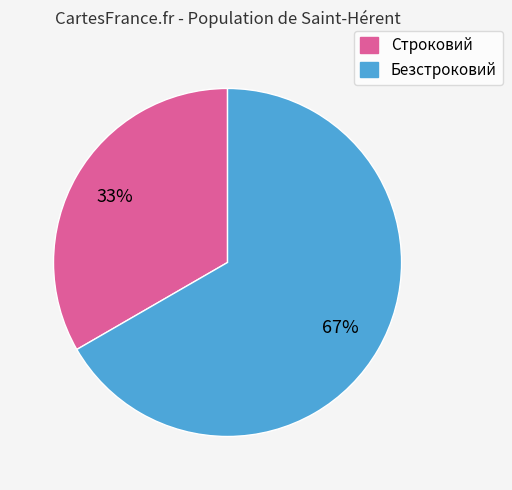

To the nearest percent, what is the combined percentage of Безстроковий and Строковий?

100%